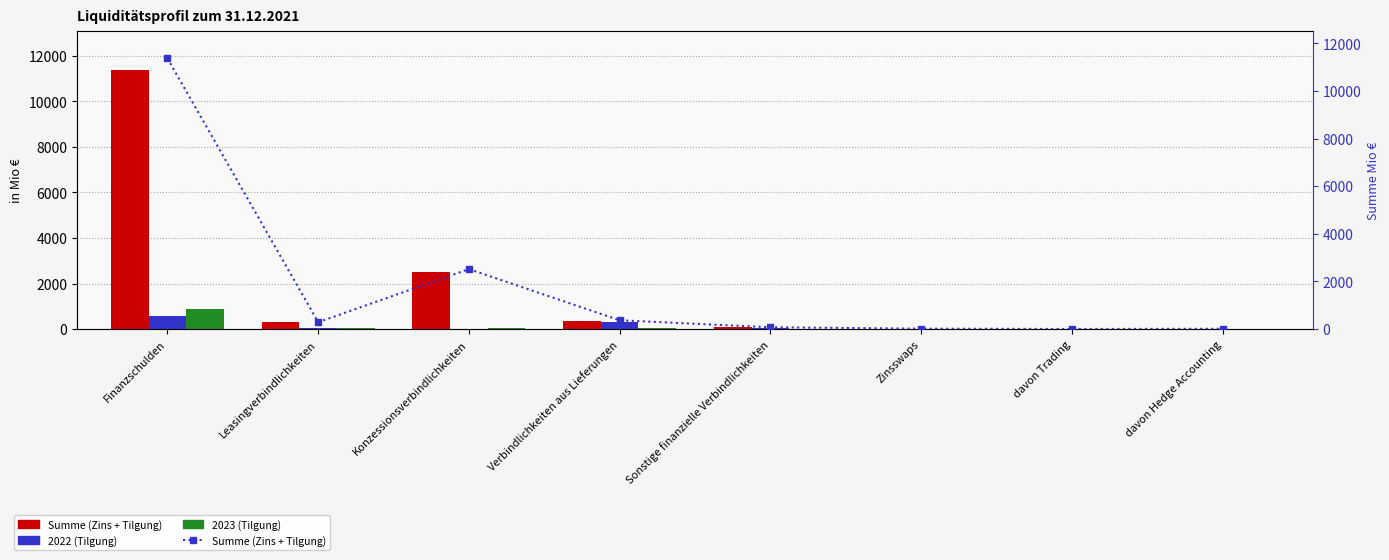

What is the label of the 8th bar from the right?

Finanzschulden